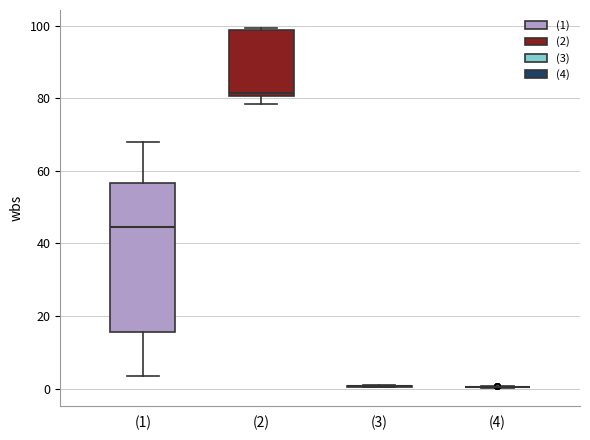

Comparing the boxes themselves (not the whiskers), which one is the tallest?

(1)